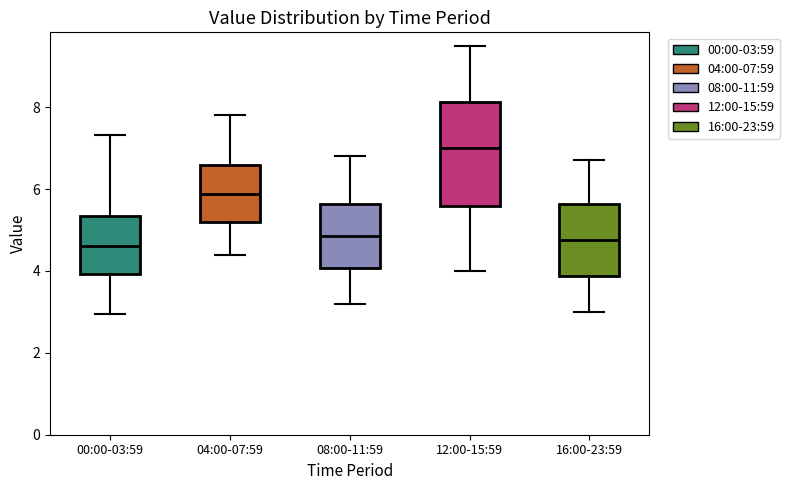

Which box is the tallest, from its lower edge to its upper edge?

12:00-15:59